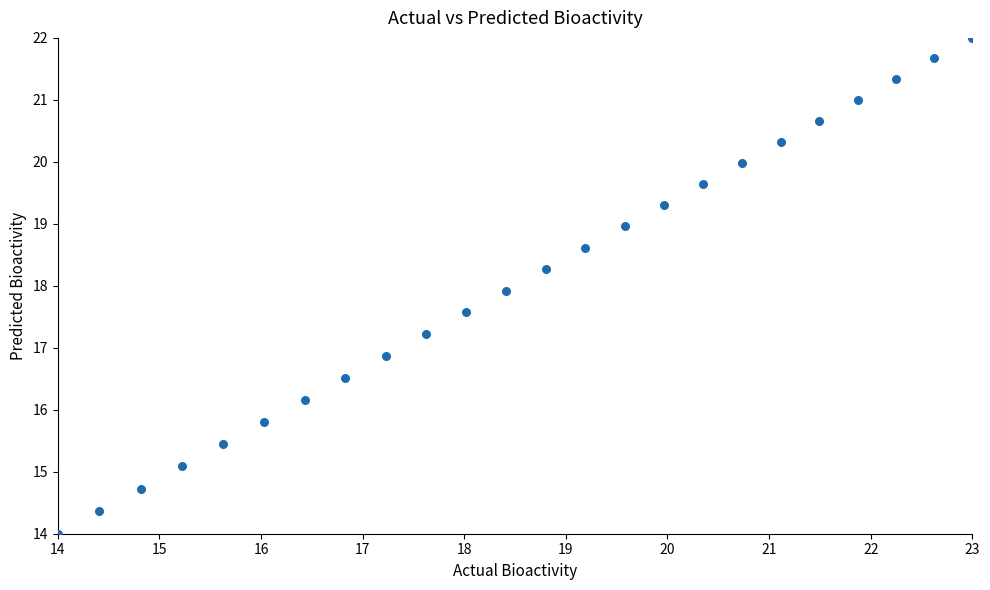

What is the range of Y values (max minus min)?

8.0